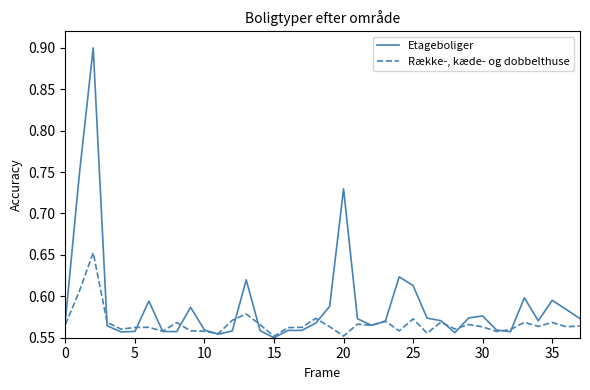

Which series has the largest range (max minus min)?

Etageboliger